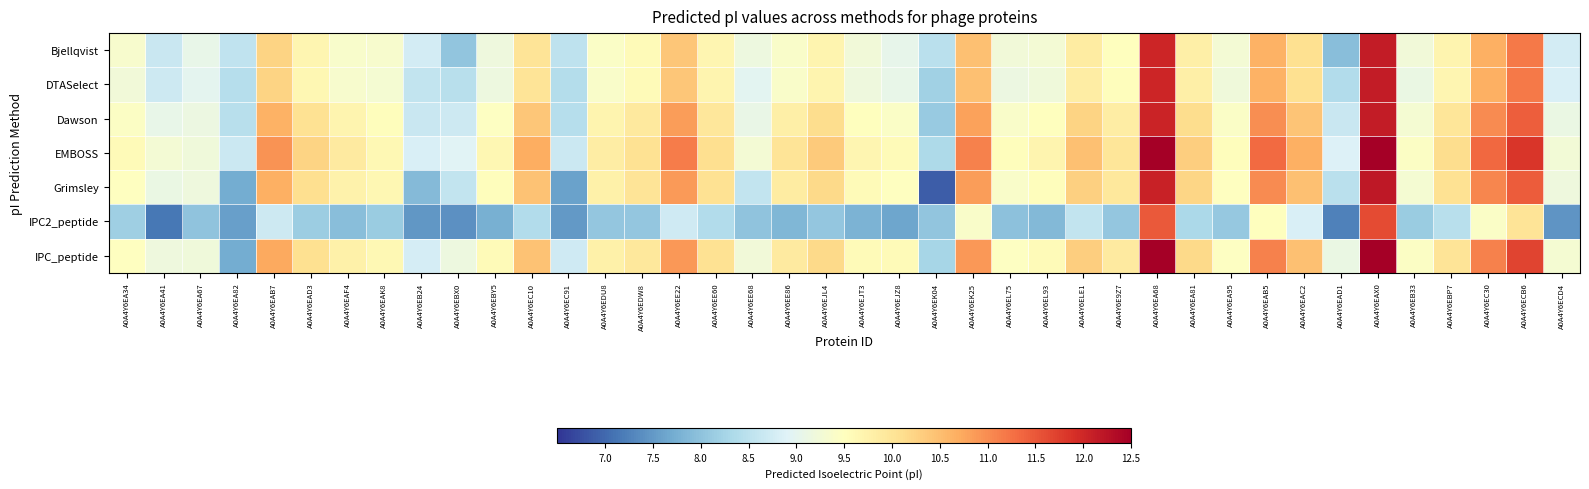

At which category does the chart reach its peak across all series?

A0A4Y6EAX0